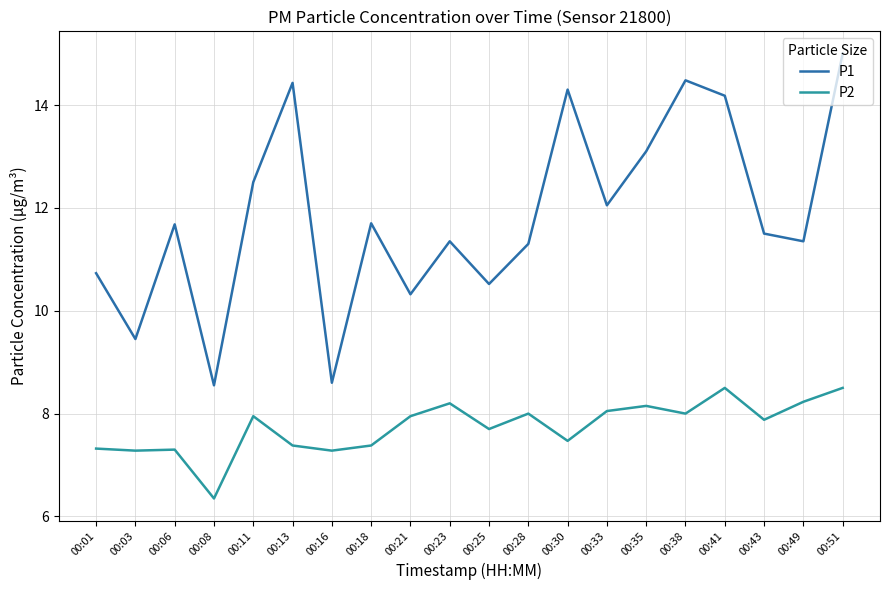

What is the difference between the P2 values at 00:18 and 00:35?

0.8